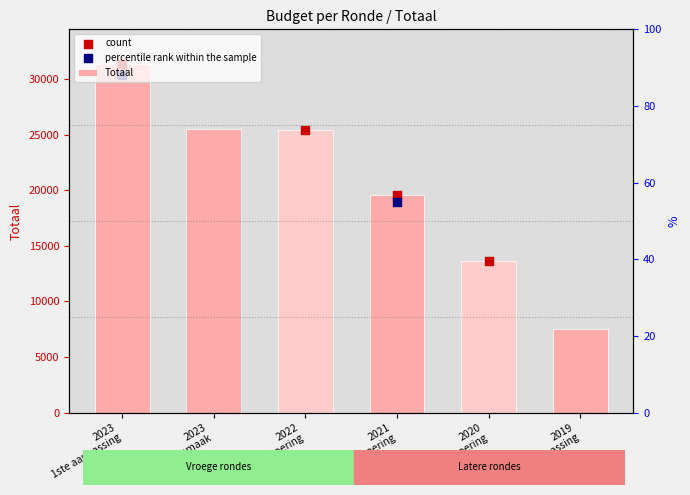

Between 2019 1ste aanpassing and 2022 uitvoering, which is larger?

2022 uitvoering